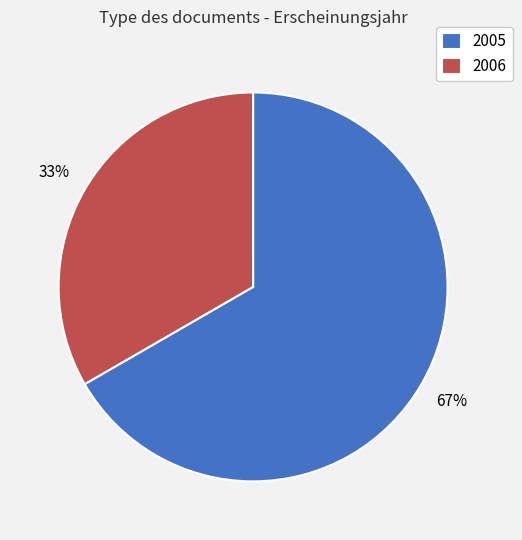

Which slice is the smallest?

2006